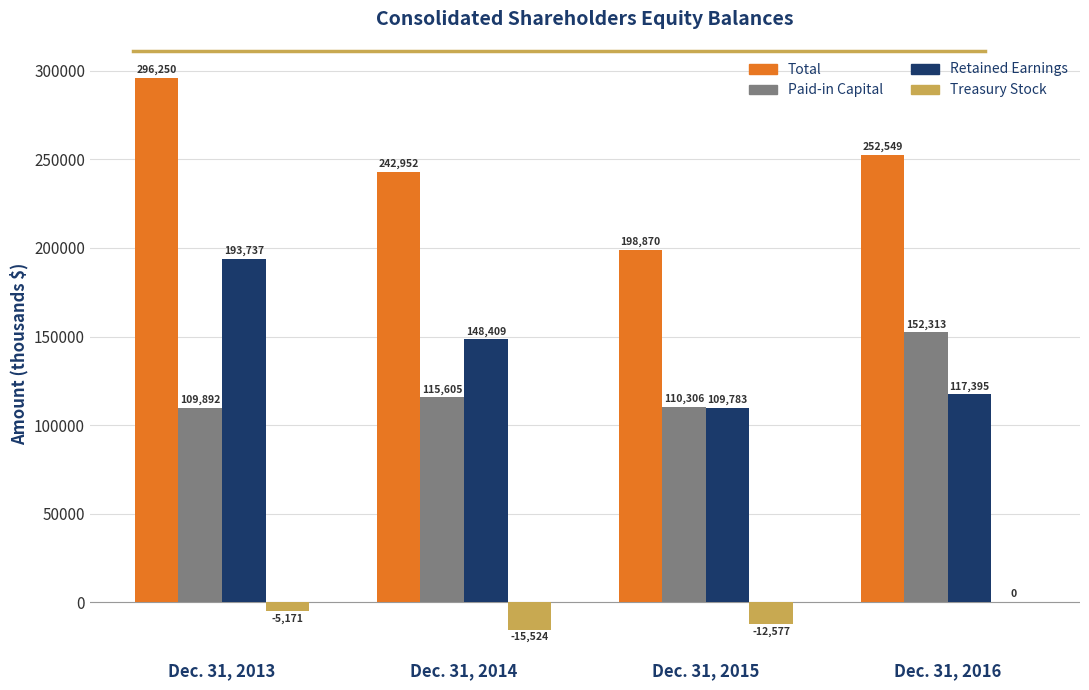

The value of Total at Dec. 31, 2013 is 449719. True or false?

False